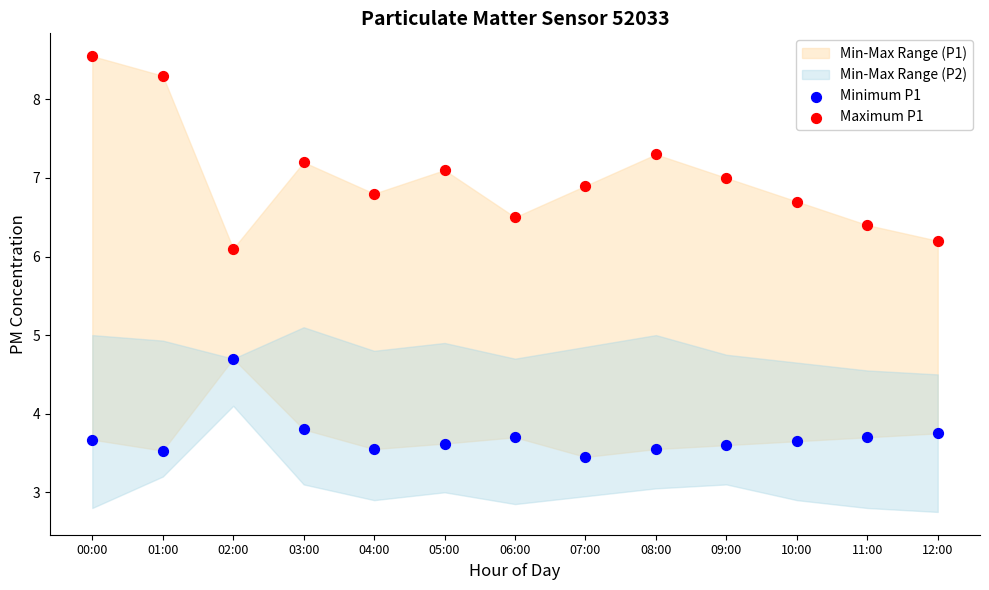

Across all data points, what is the range of Y values (max minus min)?

5.1